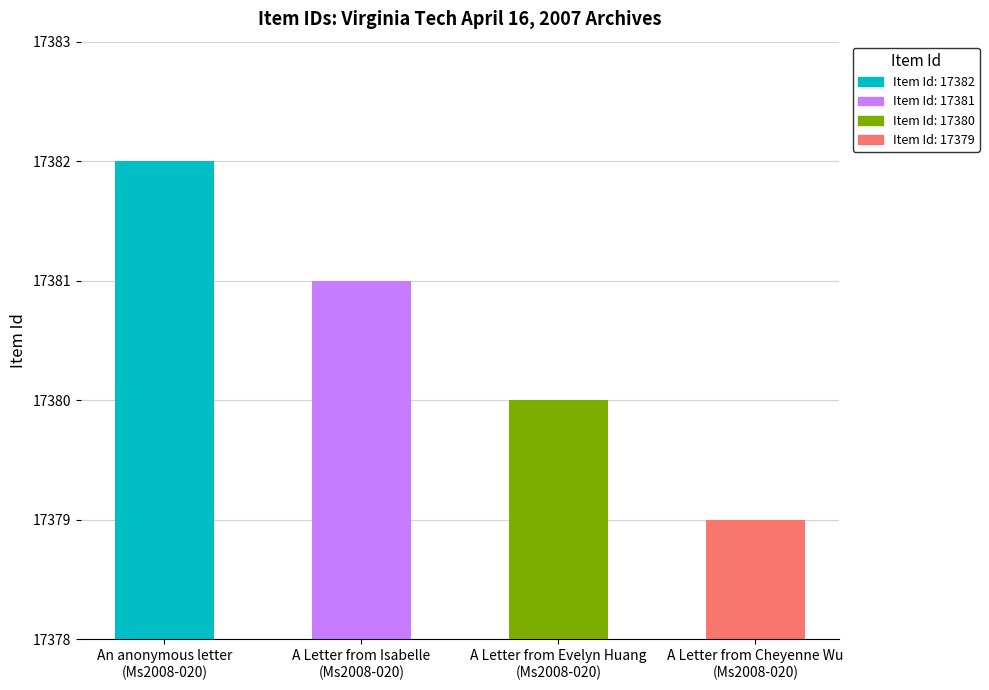

Count the number of categories in the chart.

4